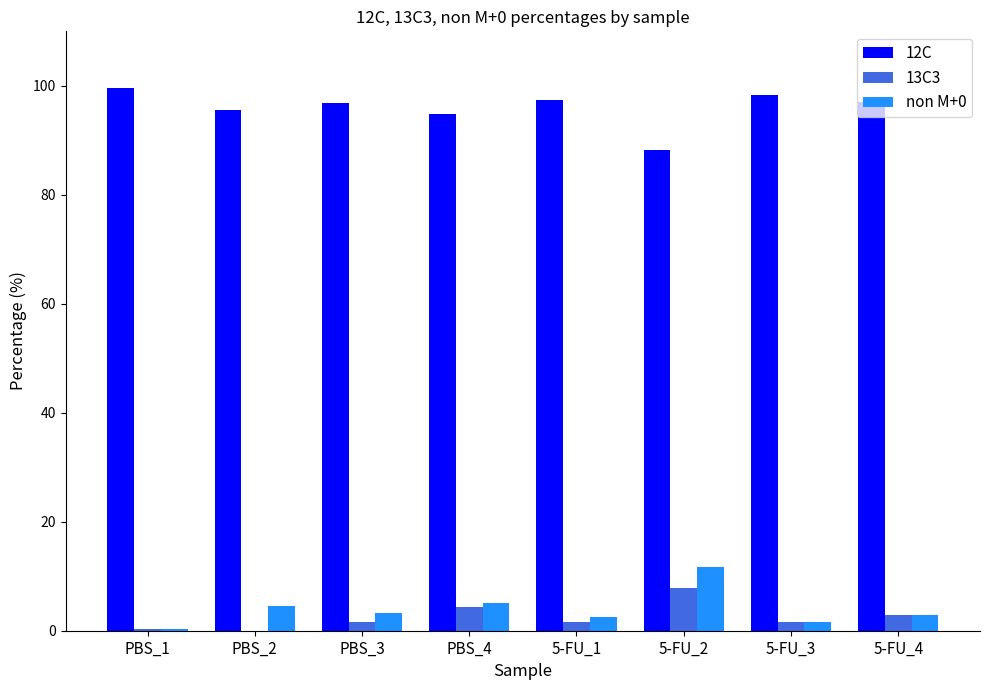

What is the greatest value displayed?

99.6